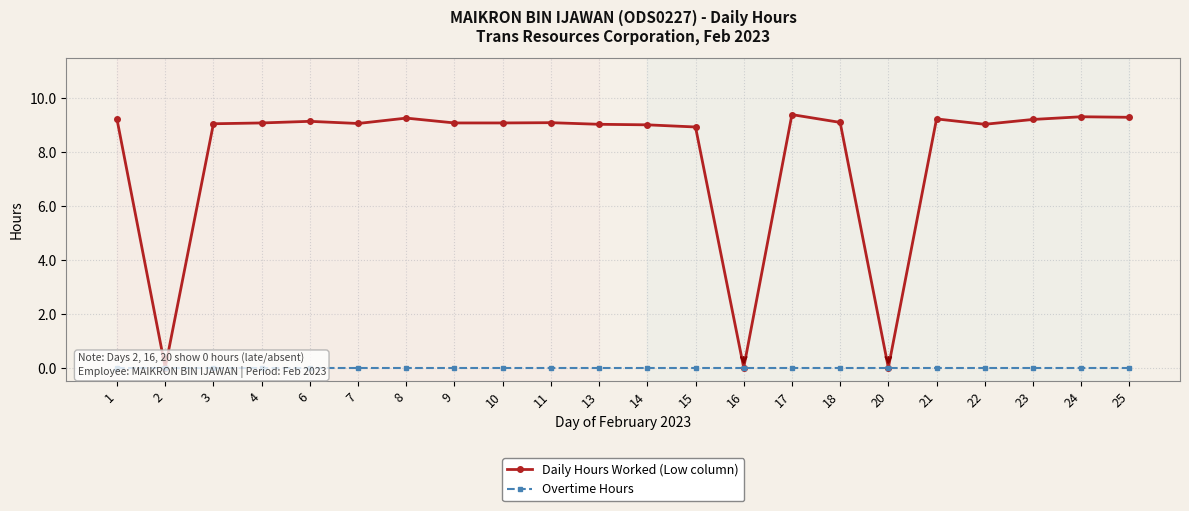

How many categories are shown in the chart?

22